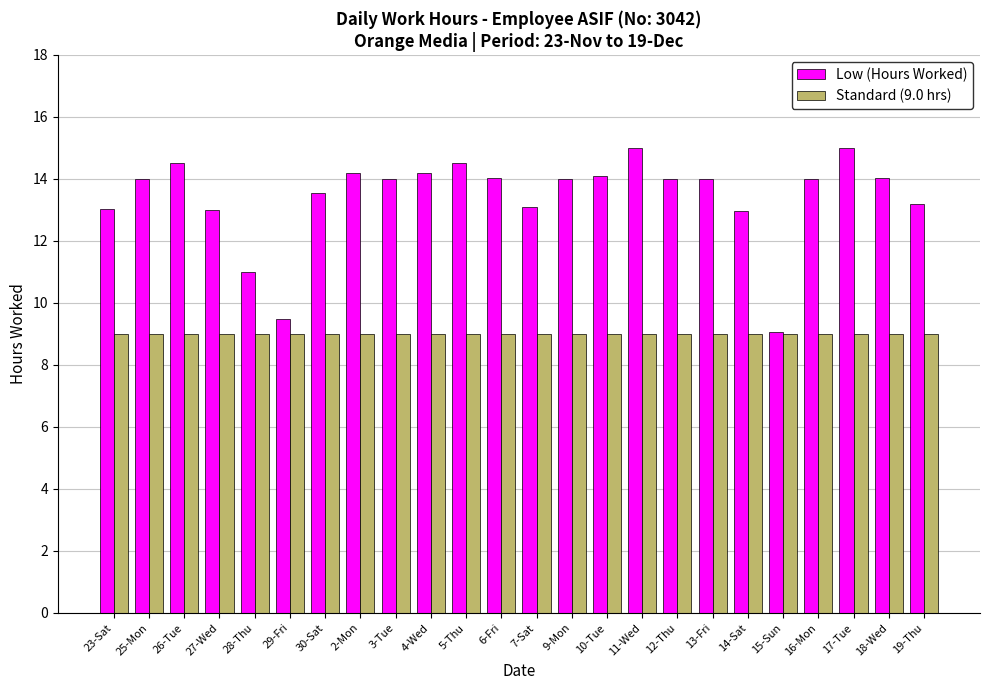

The value of Standard (9.0 hrs) at 19-Thu is 9.0. True or false?

True